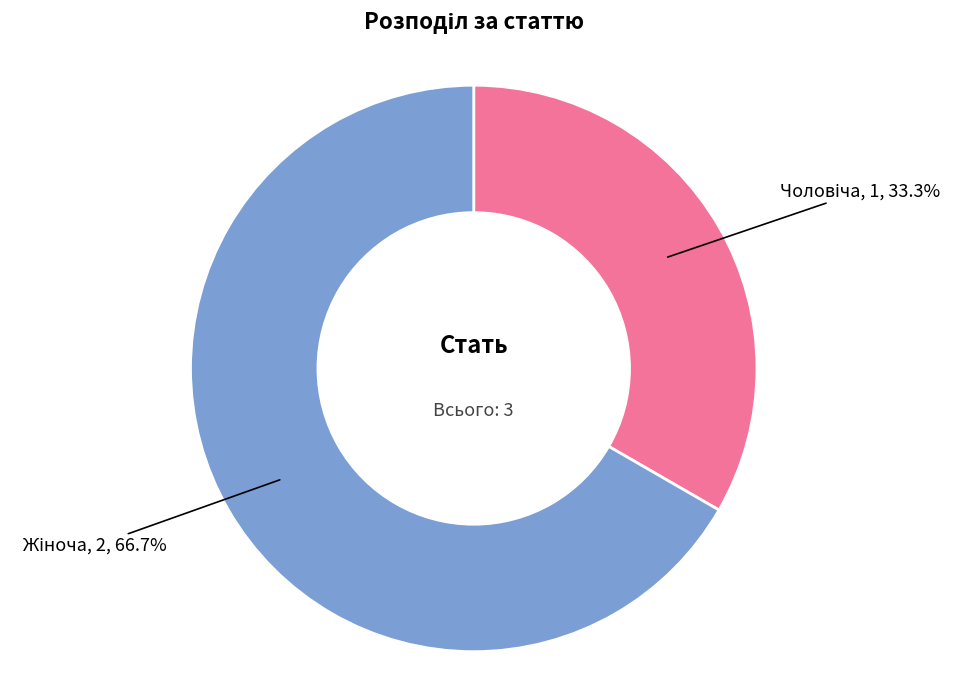

Count the number of slices in the pie.

2